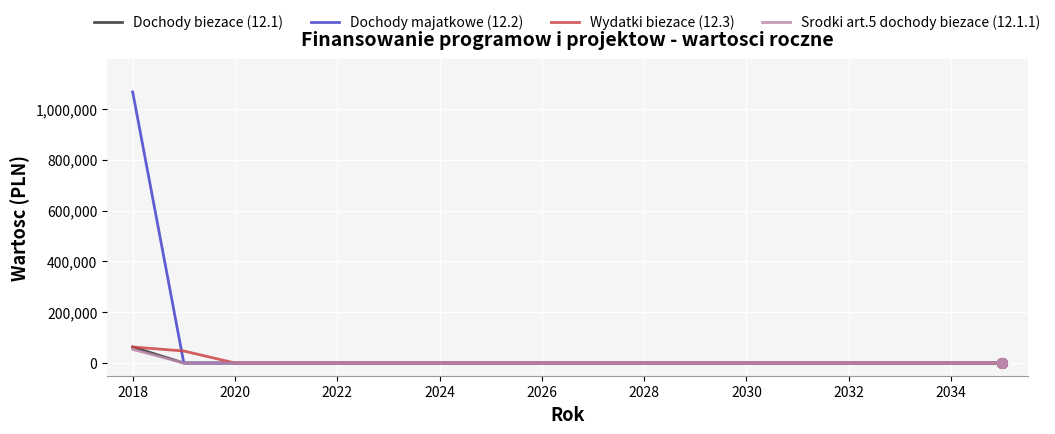

Which series has the largest range (max minus min)?

Dochody majatkowe (12.2)